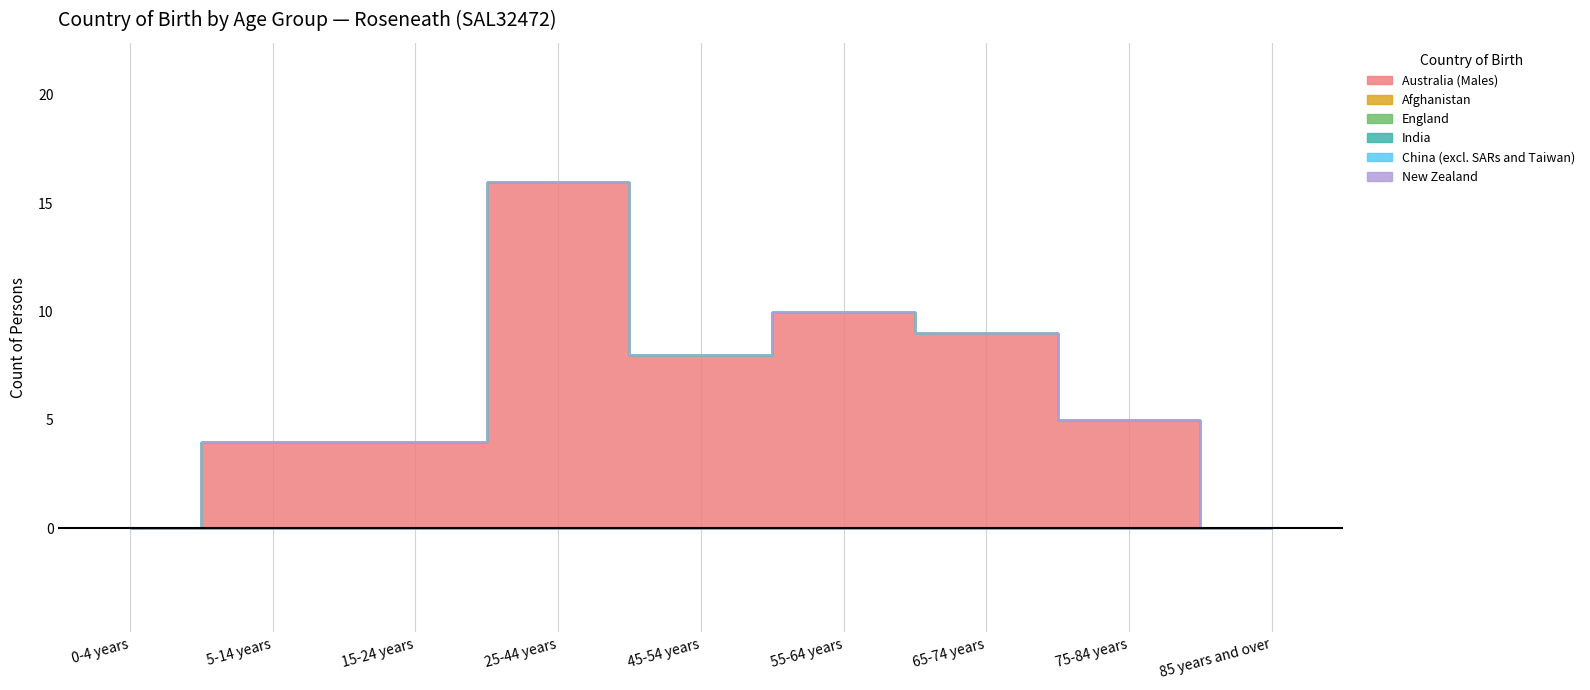

What is the maximum value shown in the chart?

16